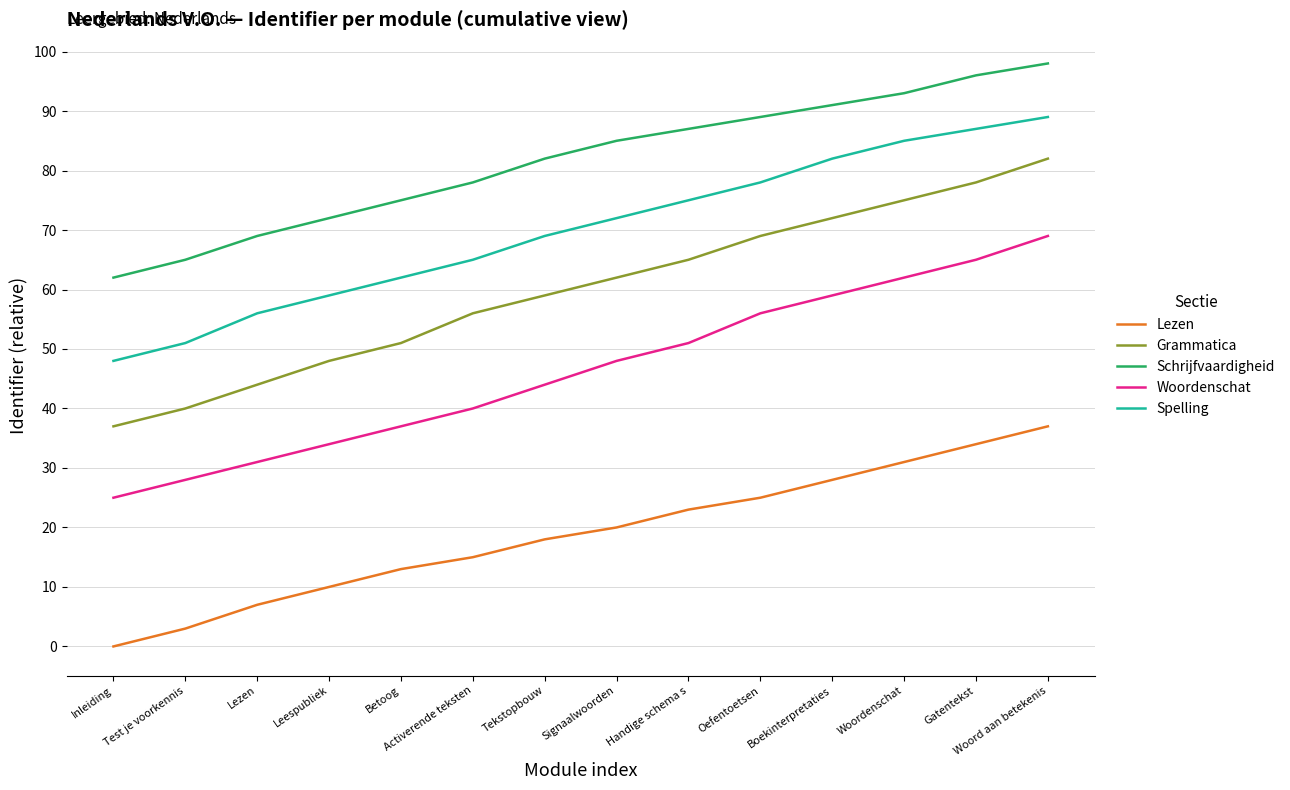

What is the spread (max minus min) of values at Woordenschat?

62